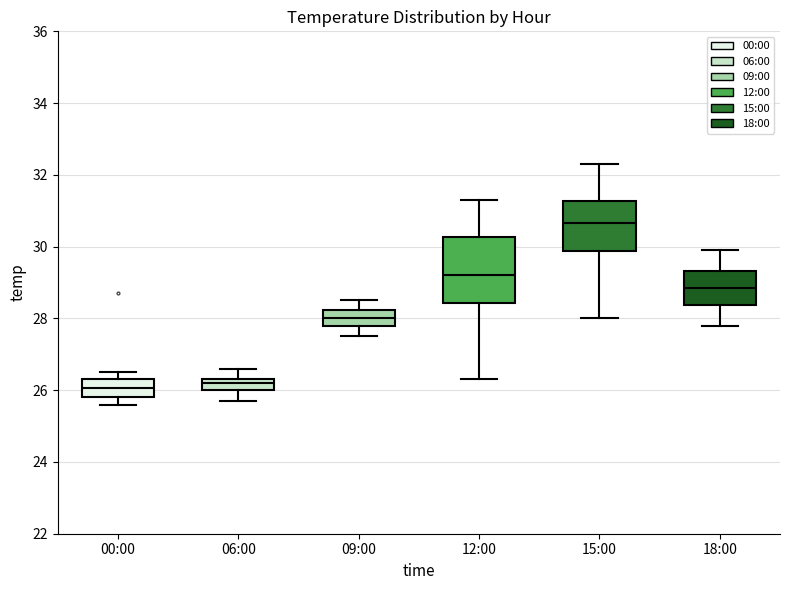

Which box's median line is the highest?

15:00